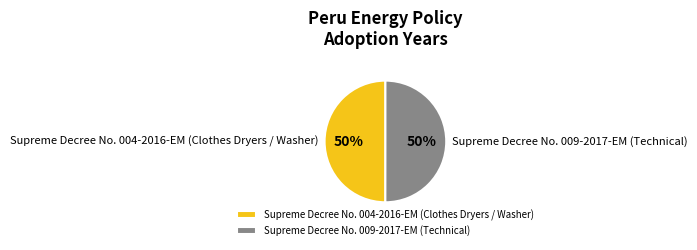

To the nearest percent, what is the average slice percentage?

50%